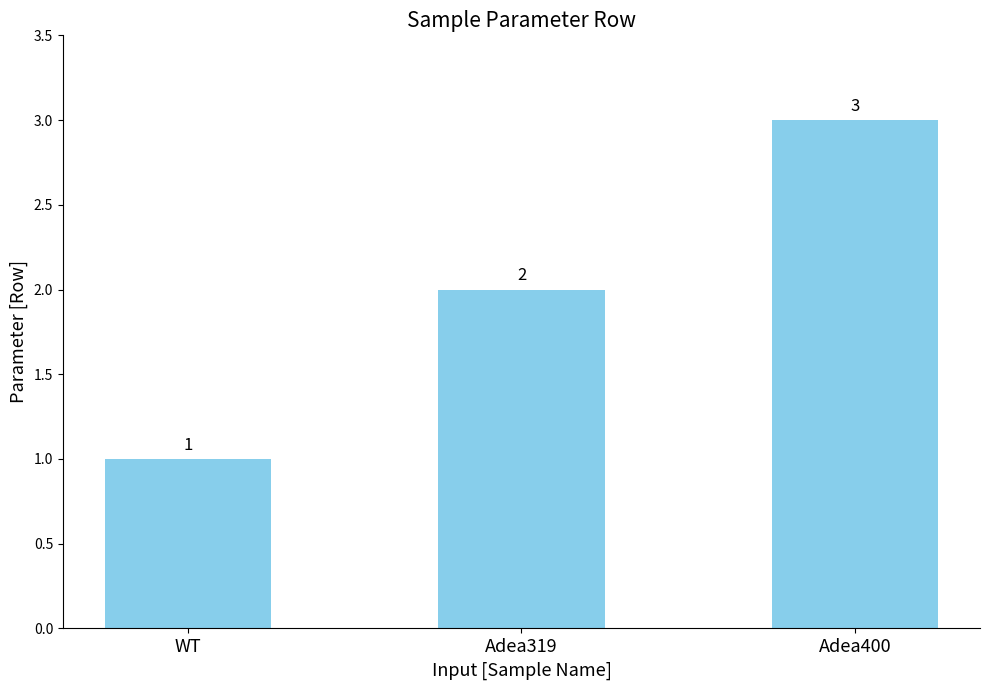

At which category does the chart reach its minimum across all series?

WT